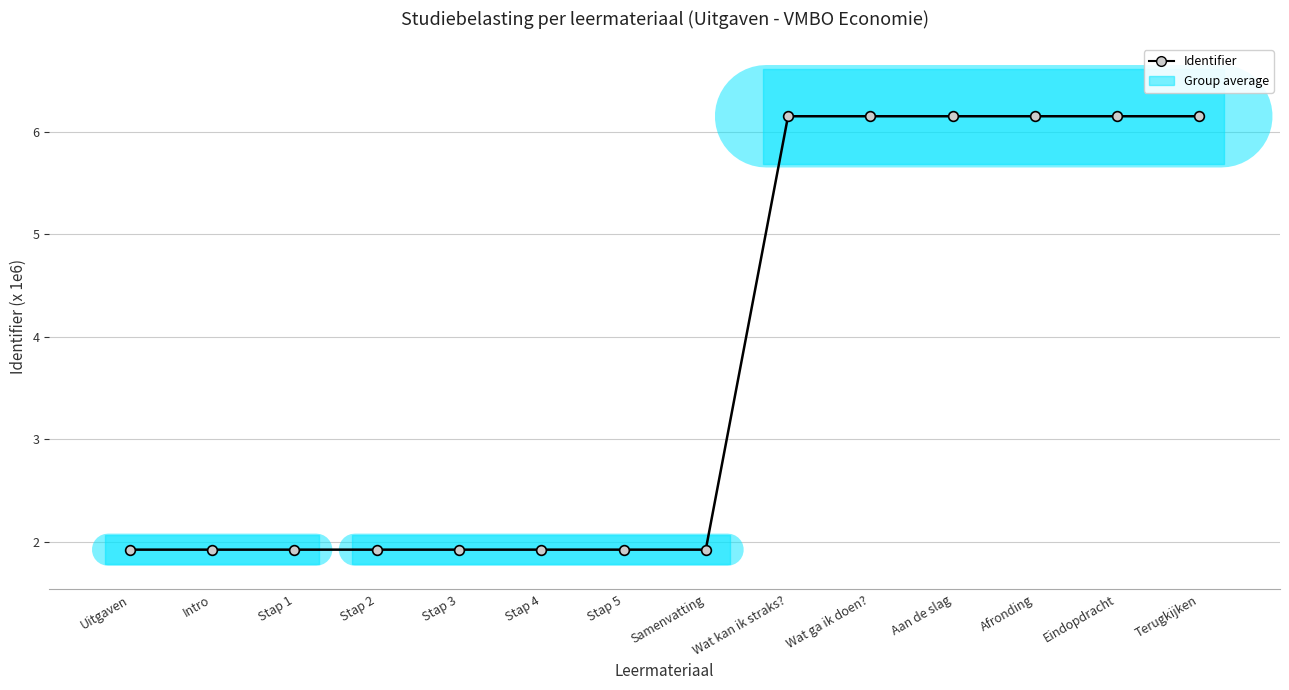

How many lines are shown in the chart?

1